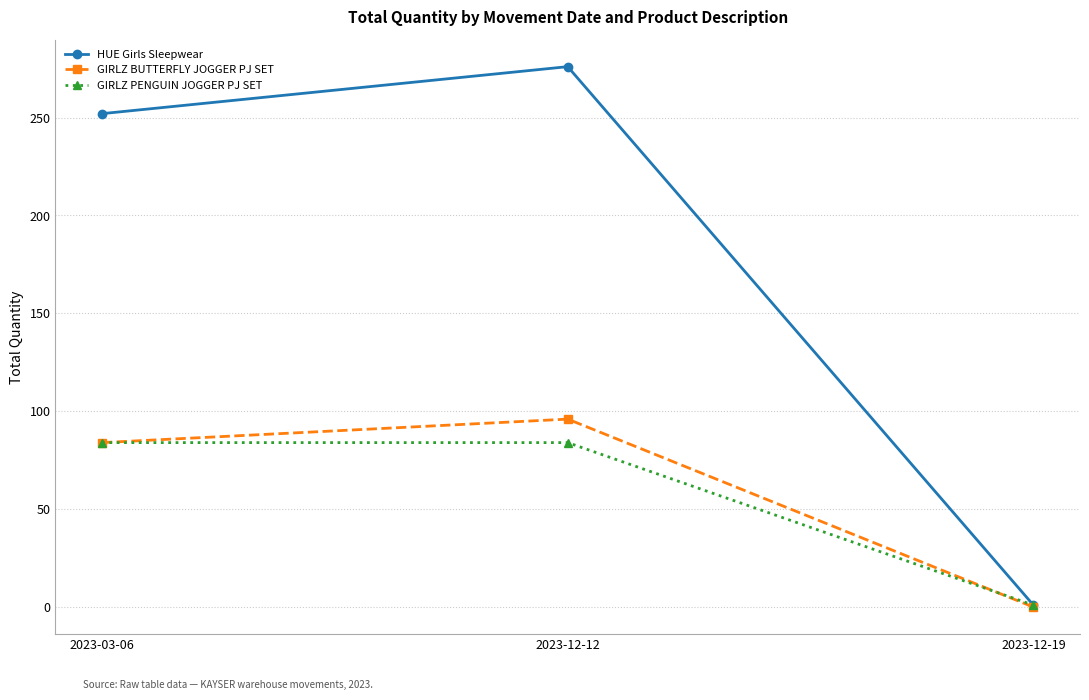

Is it true that GIRLZ PENGUIN JOGGER PJ SET equals 1 at 2023-12-19?

True